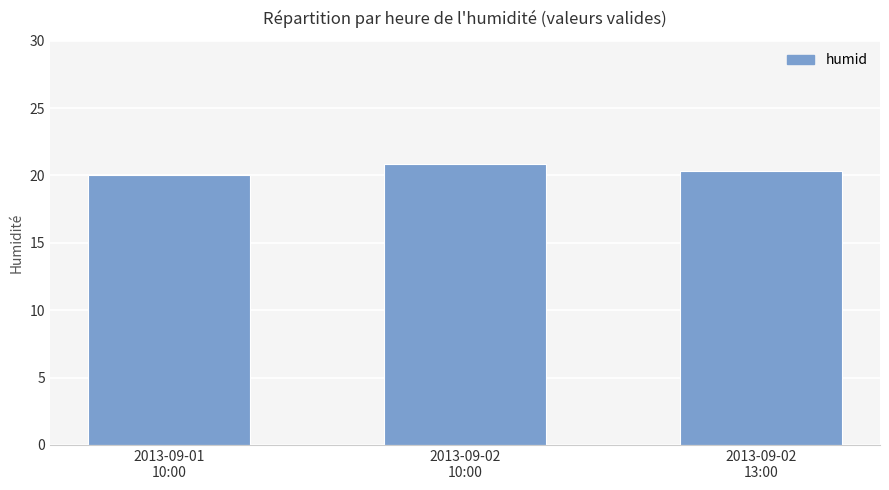

Between 2013-09-02
13:00 and 2013-09-01
10:00, which is larger?

2013-09-02
13:00